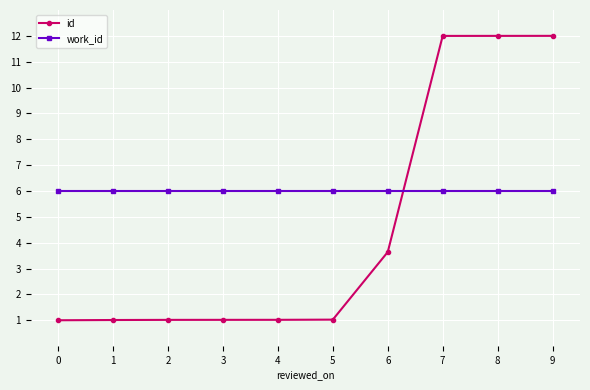

What is the highest value of the id series?

12.0